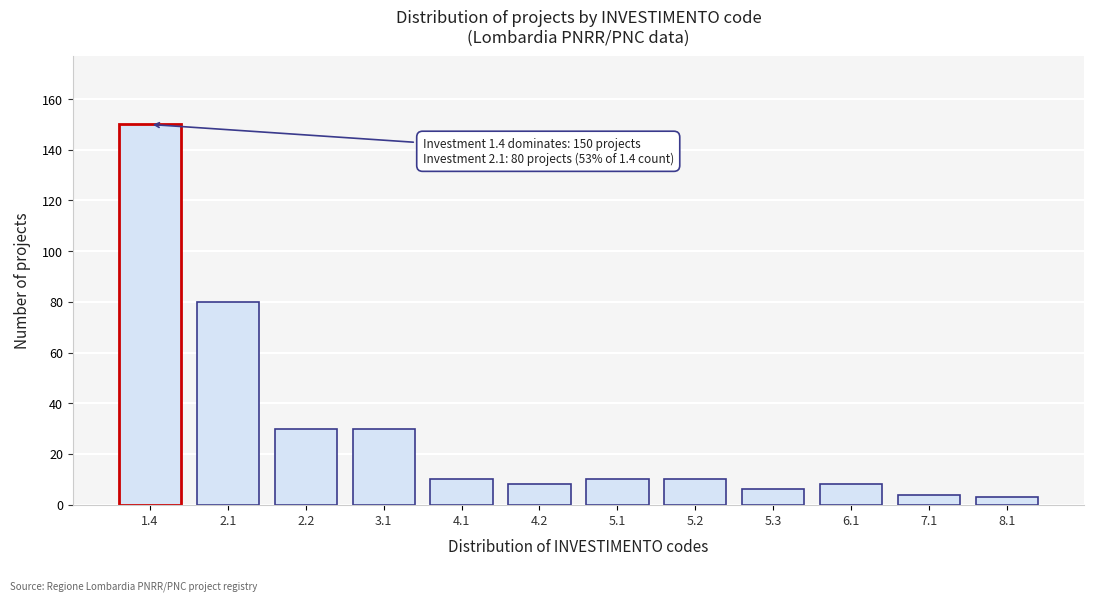

Reading right to left, extract all data points from this chart.

3	4	8	6	10	10	8	10	30	30	80	150